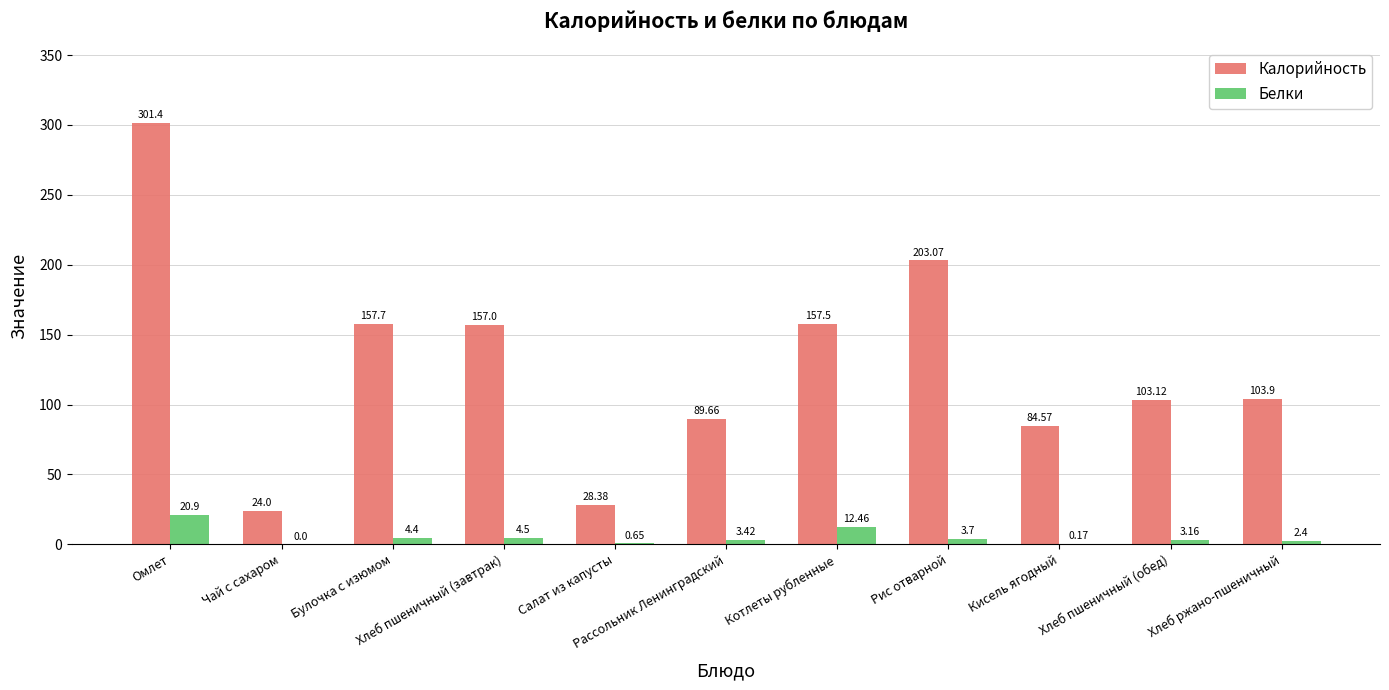

Which series has the largest total across all categories?

Калорийность